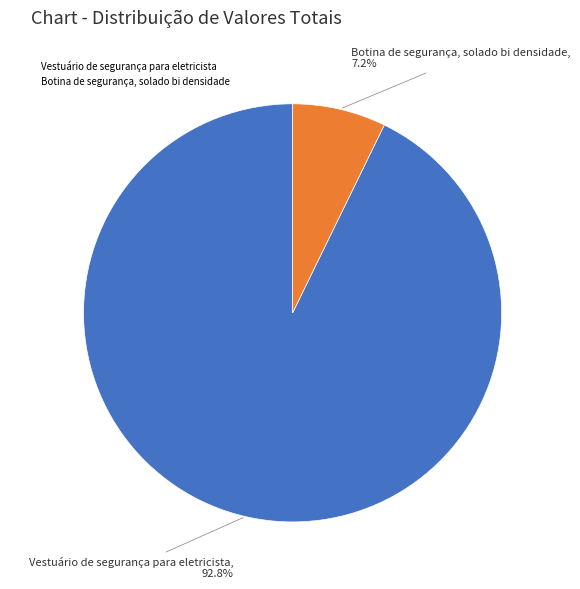

True or false: Vestuário de segurança para eletricista accounts for 93% of the total.

True